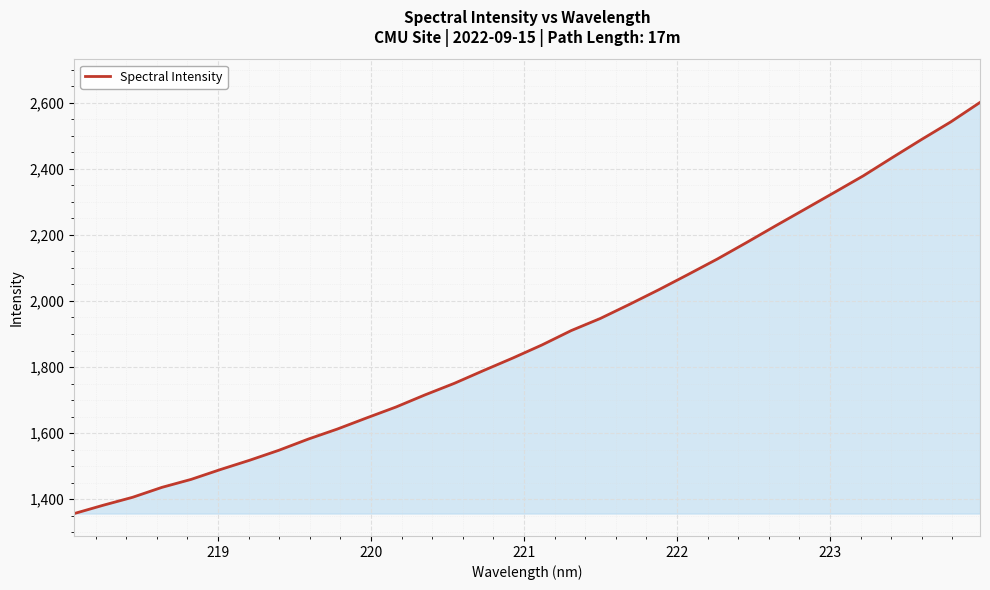

What is the minimum value shown in the chart?

1356.3